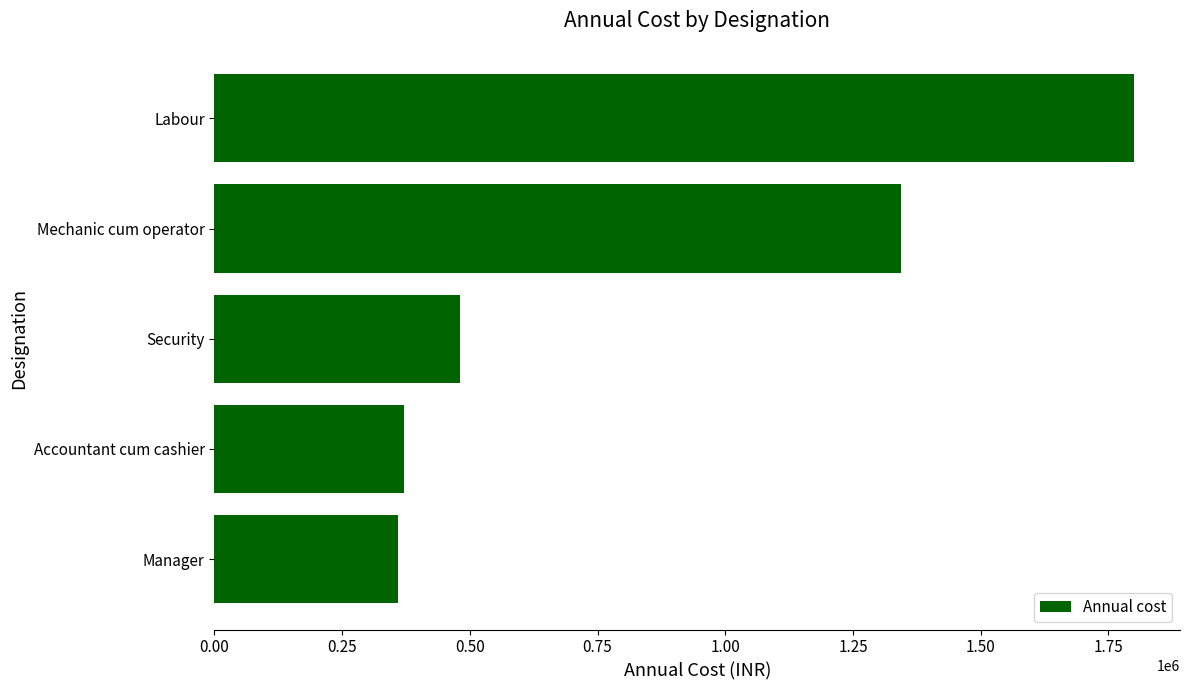

What is the change in value from Manager to Labour?

+1440000